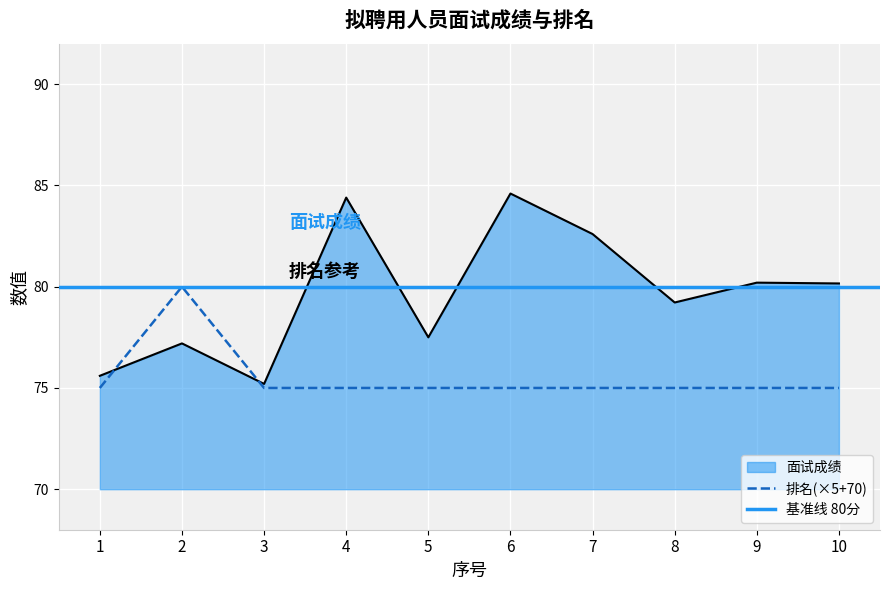

Which series has the largest total across all categories?

面试成绩